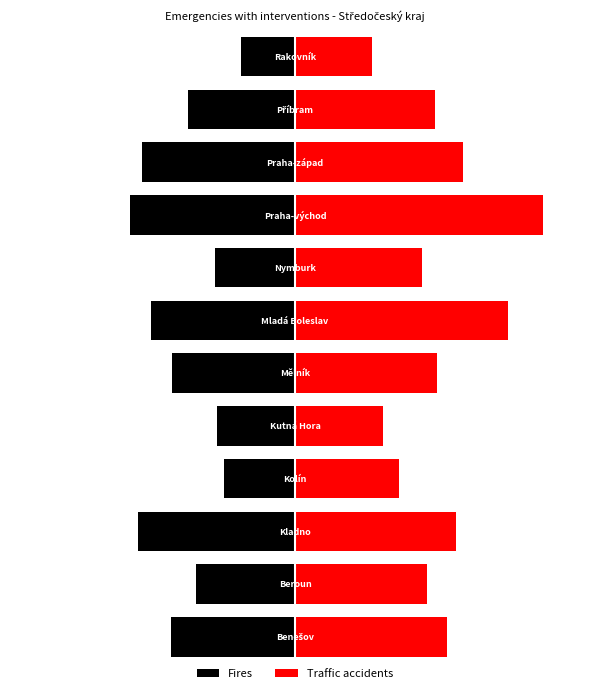

Is the value of Fires at 2 greater than the value of Traffic accidents at 9?

No